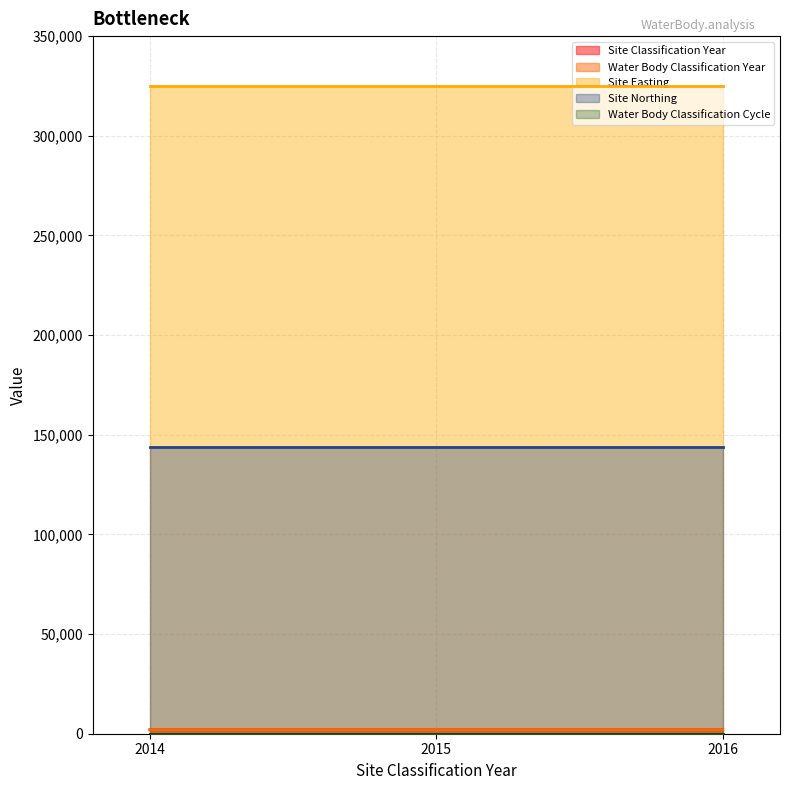

Read the Site Northing value at 2014.

143953